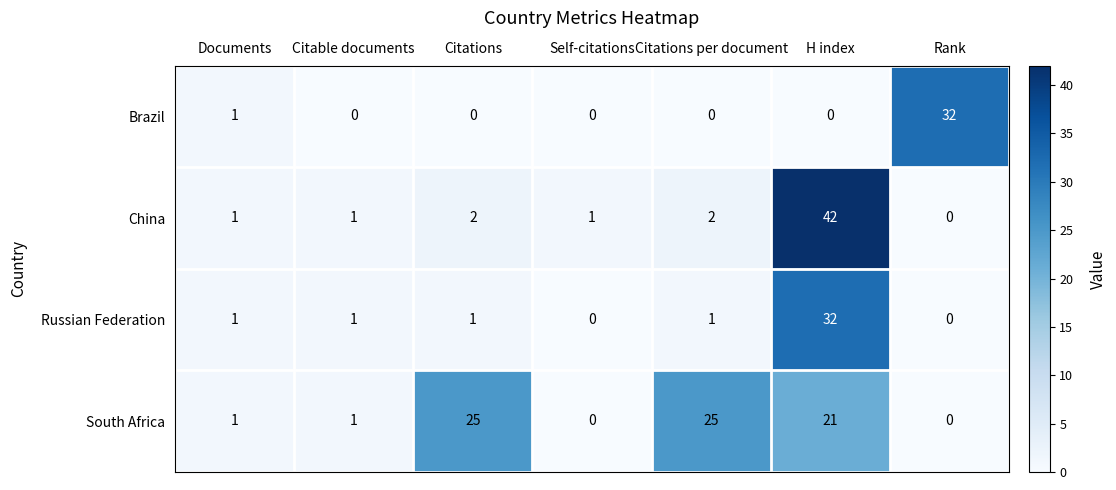

At Citations per document, list the series in order from largest to smallest.

South Africa, China, Russian Federation, Brazil